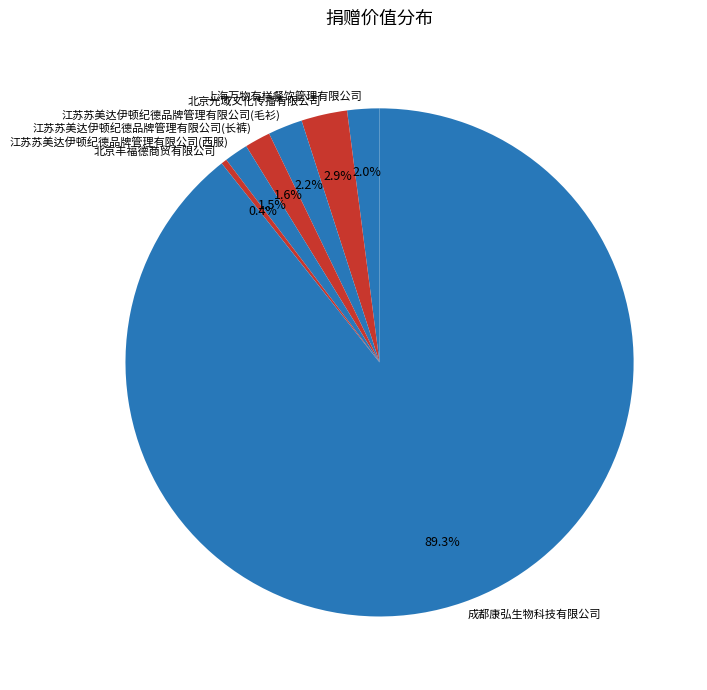

What percentage is the 江苏苏美达伊顿纪德品牌管理有限公司(毛衫) slice, to the nearest percent?

2%